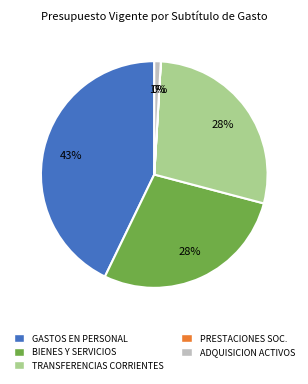

Is it true that TRANSFERENCIAS CORRIENTES is 21% of the pie?

False